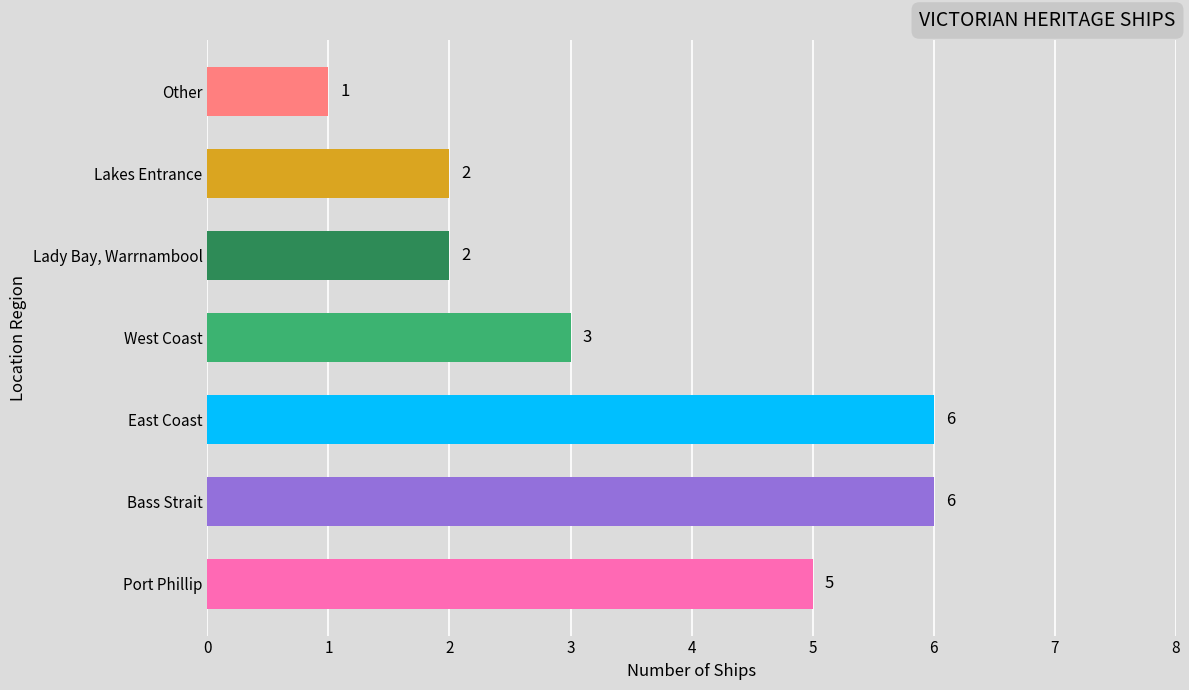

How many values are below 3?

3